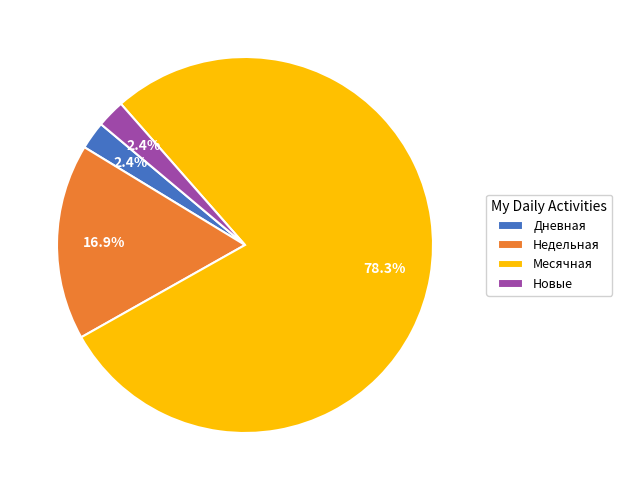

How many slices are in this pie chart?

4